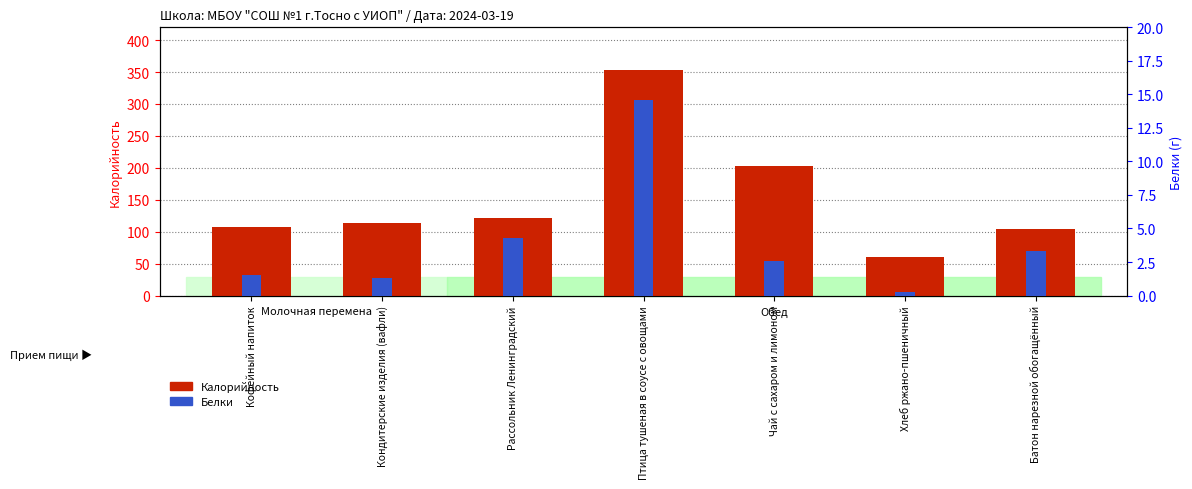

At which label is Белки closest to 7?

Рассольник Ленинградский